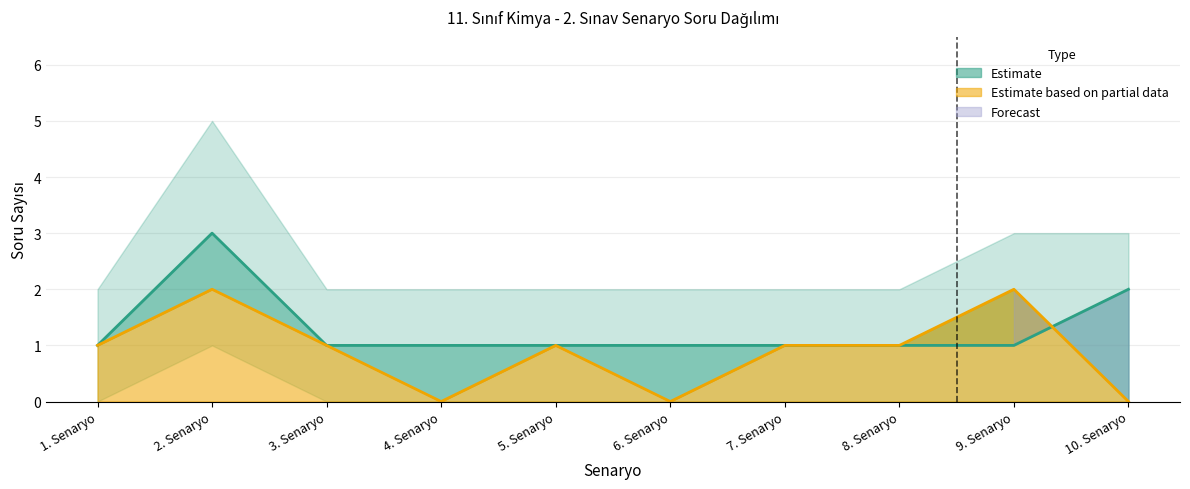

What is the total value across all series at 9. Senaryo?

3